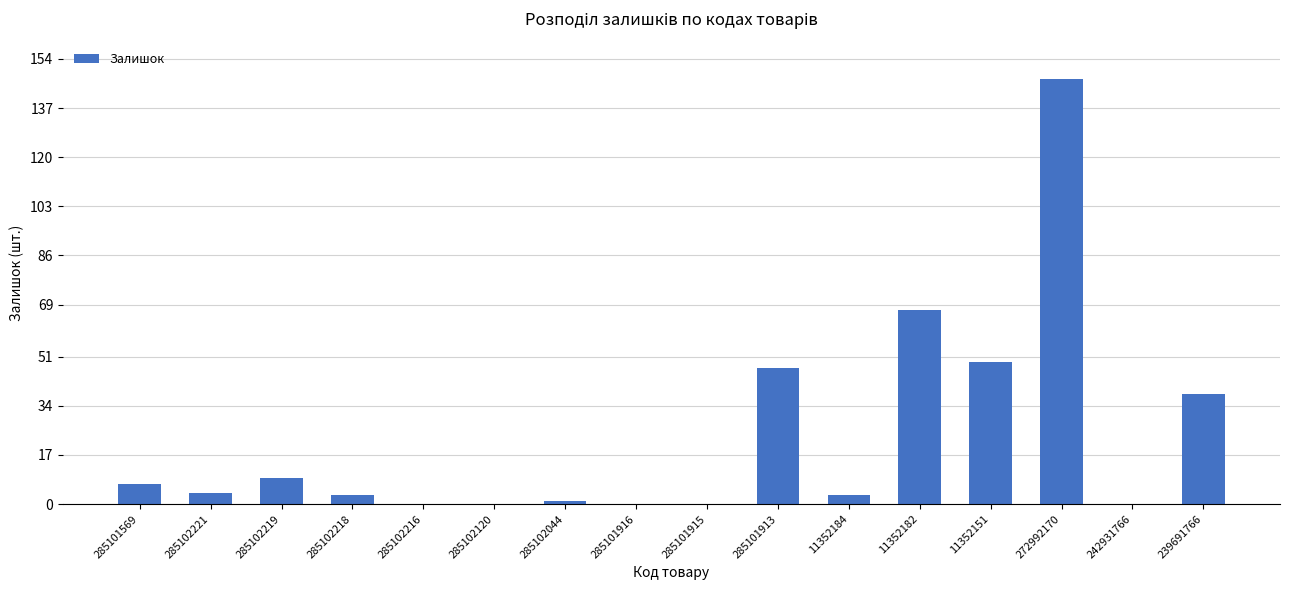

How many distinct data groups are displayed?

1